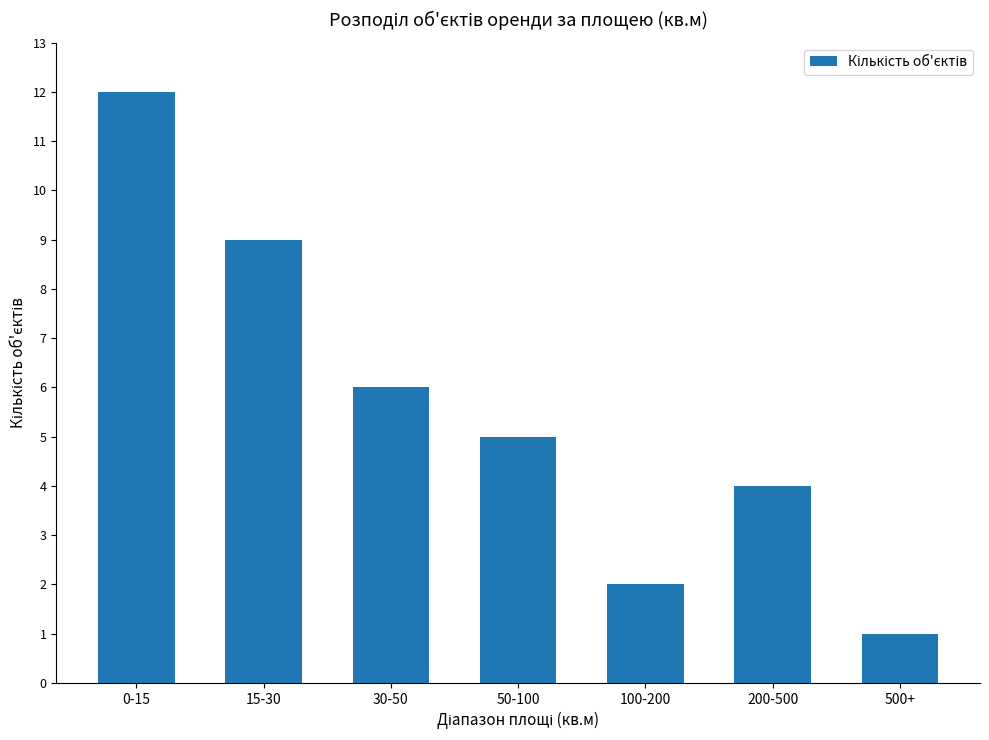

What is the difference between the maximum and minimum values?

11